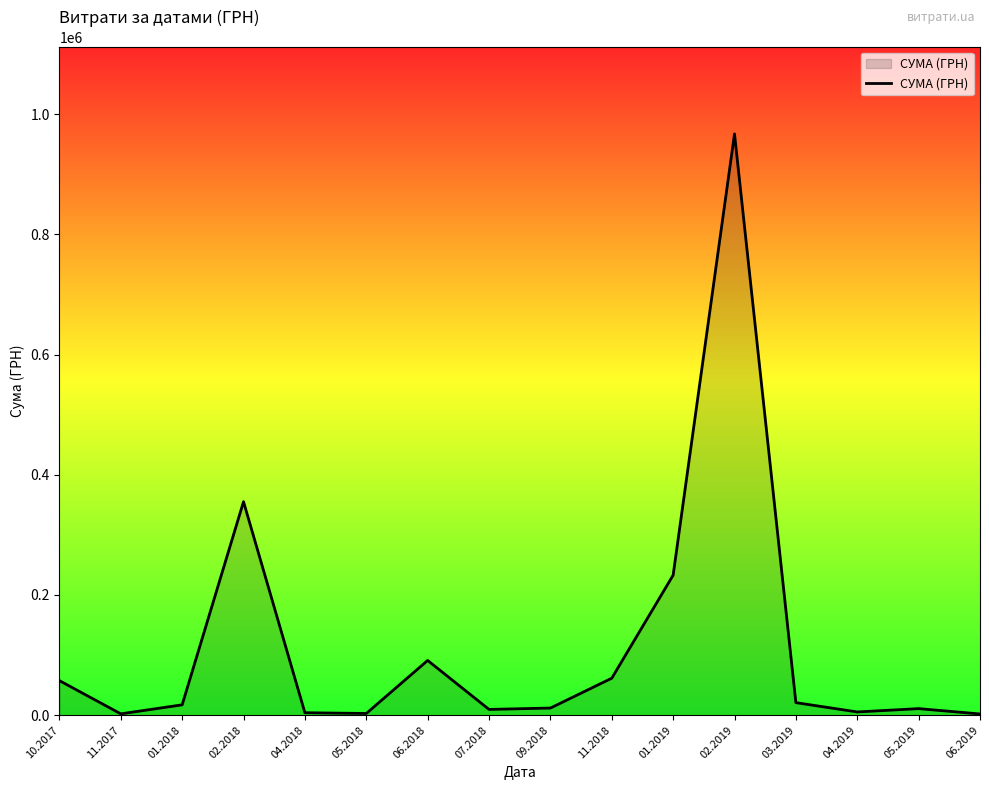

How many values exceed 17221?

8